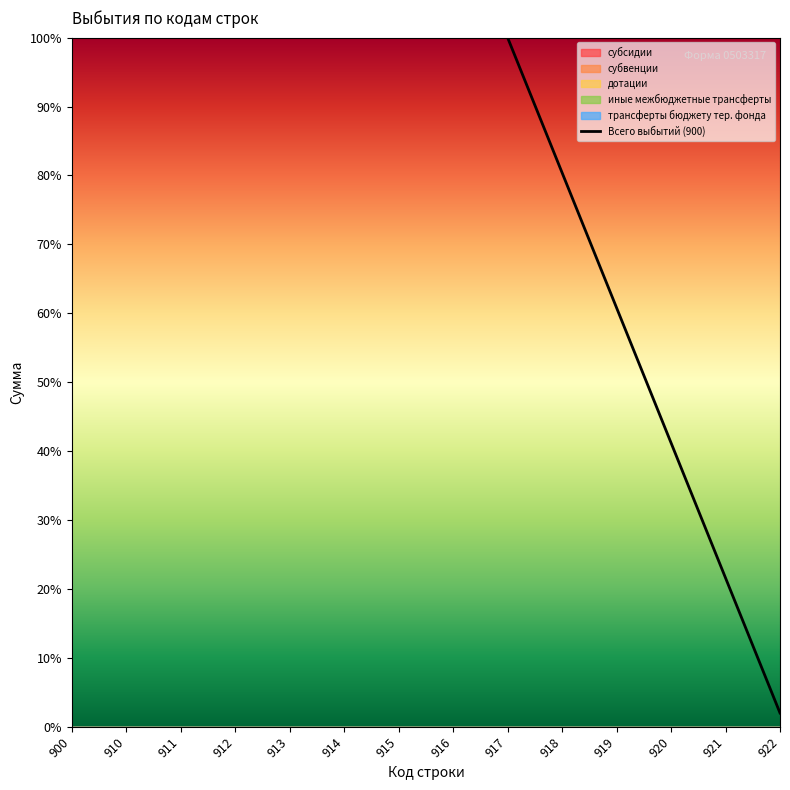

What is the change in value from 912 to 922?

-1.0